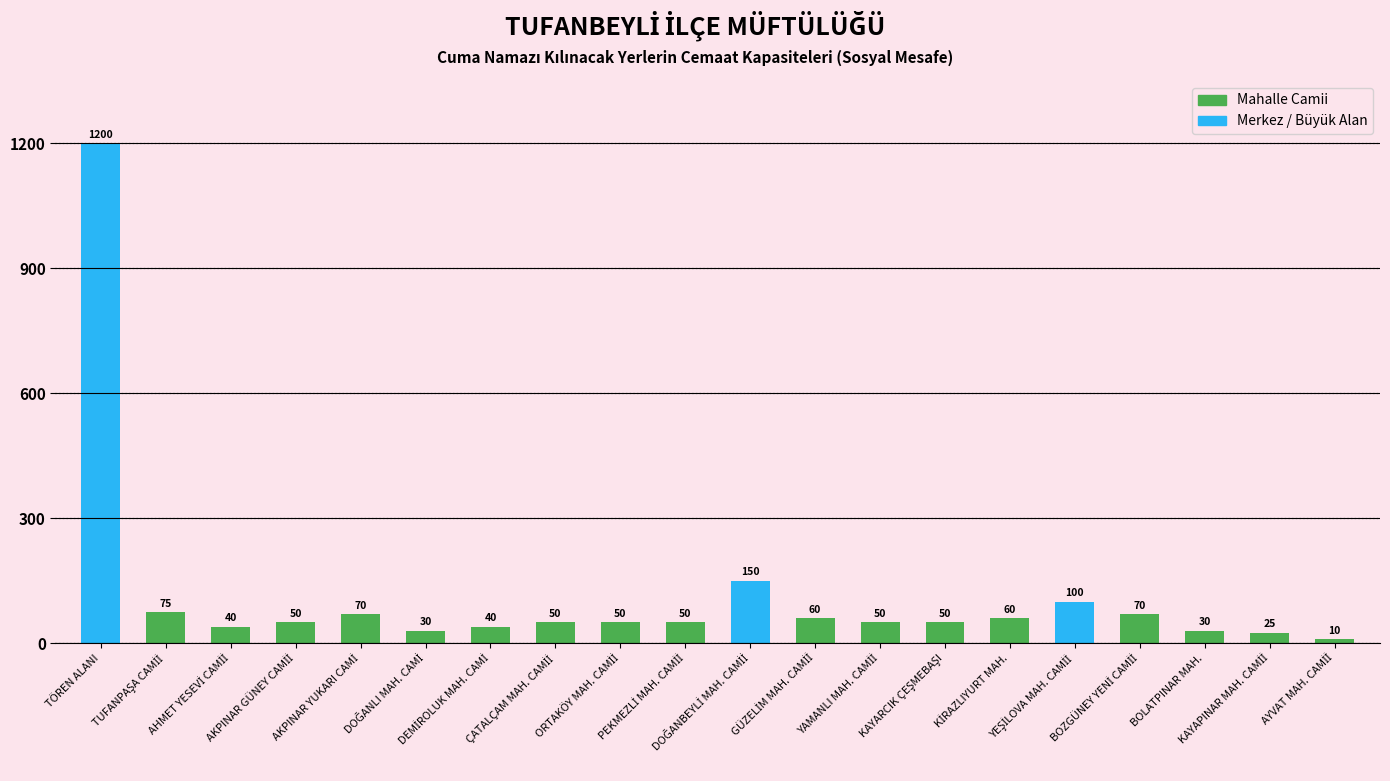

What is the value of the 9th bar from the left?

50